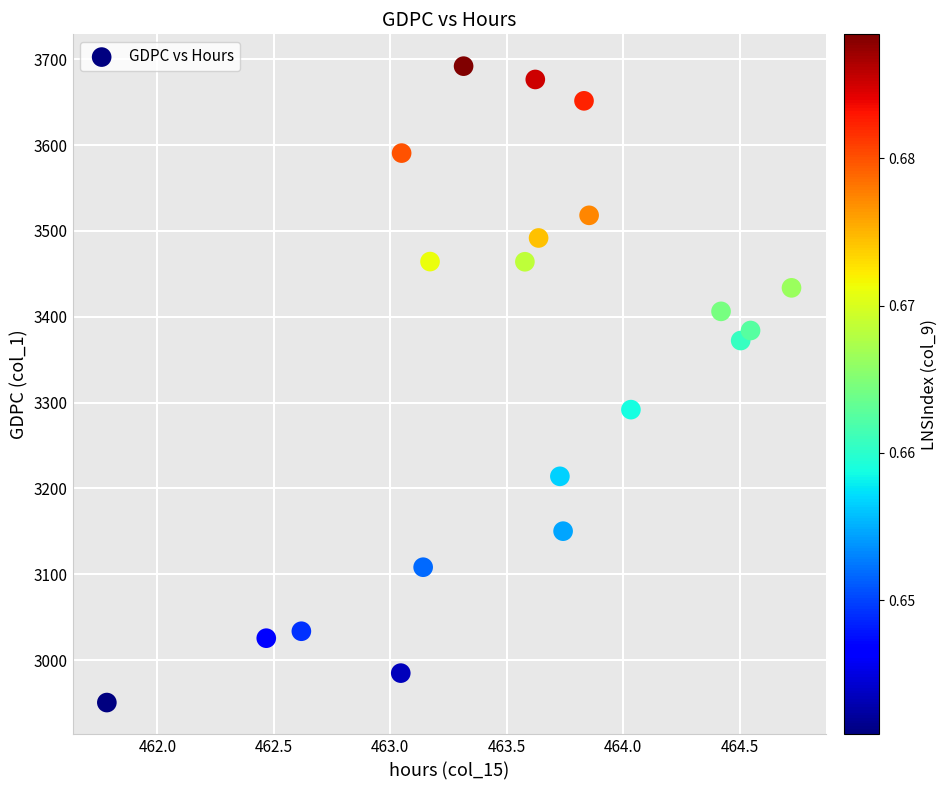

What Y value in the scatter plot is closest to 3321?

3291.8